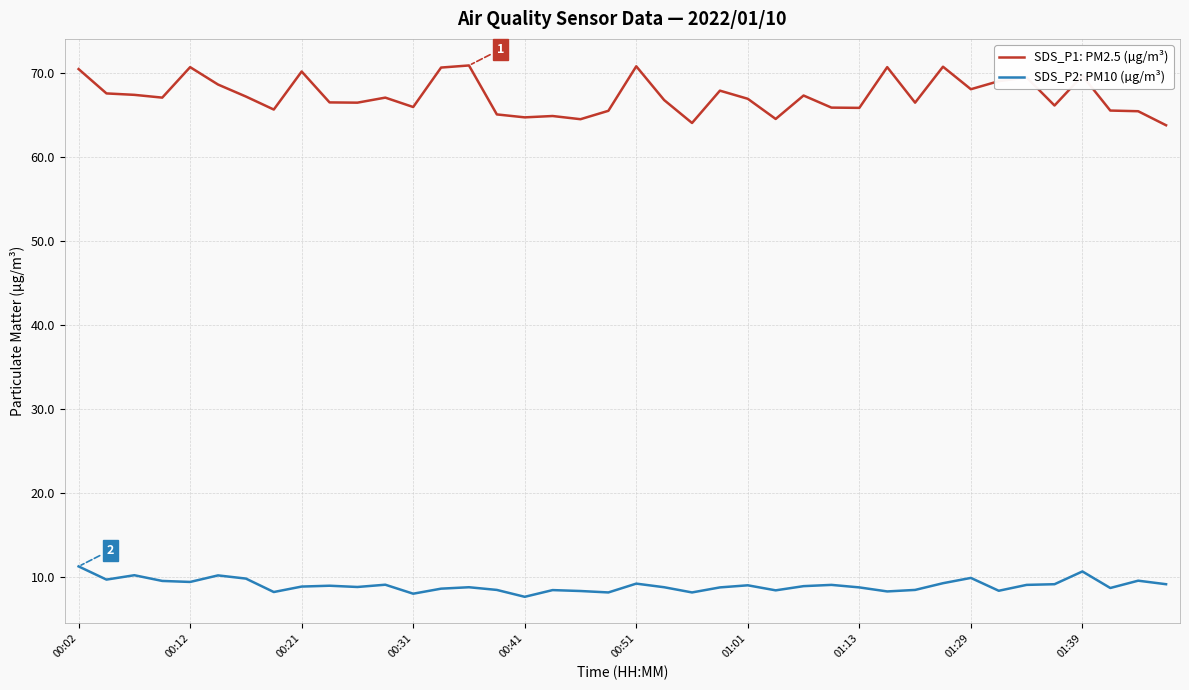

What is the sum of all SDS_P1: PM2.5 (µg/m³) values?

2692.2